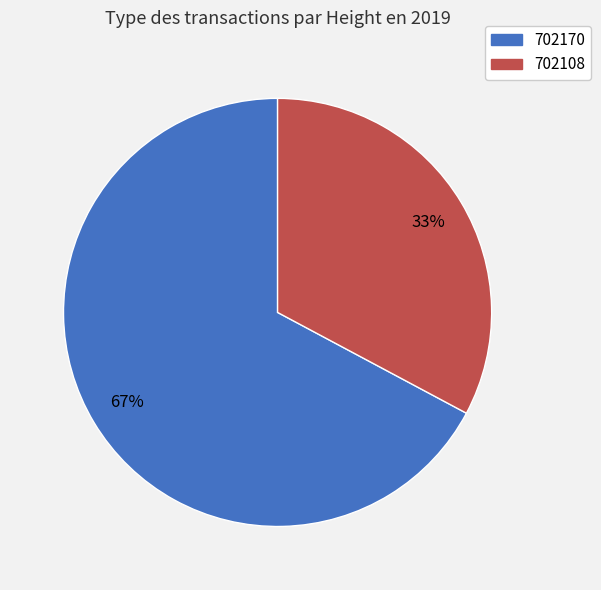

To the nearest percent, what is the combined percentage of 702170 and 702108?

100%